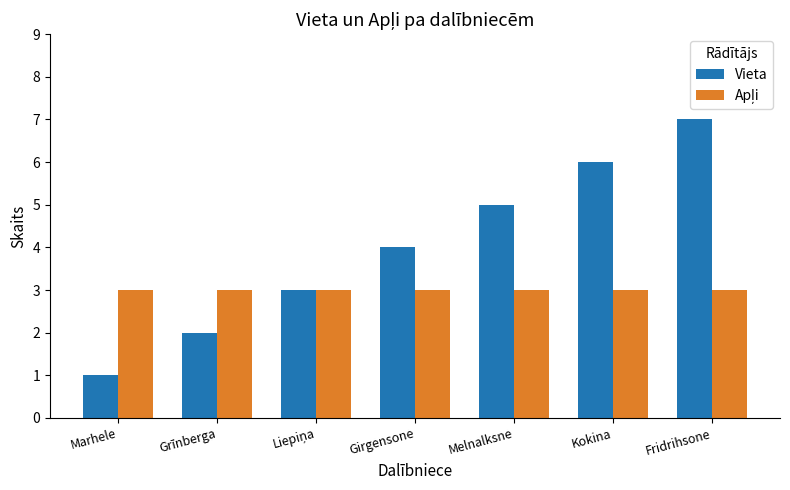

What is the total value across all series at Melnalksne?

8